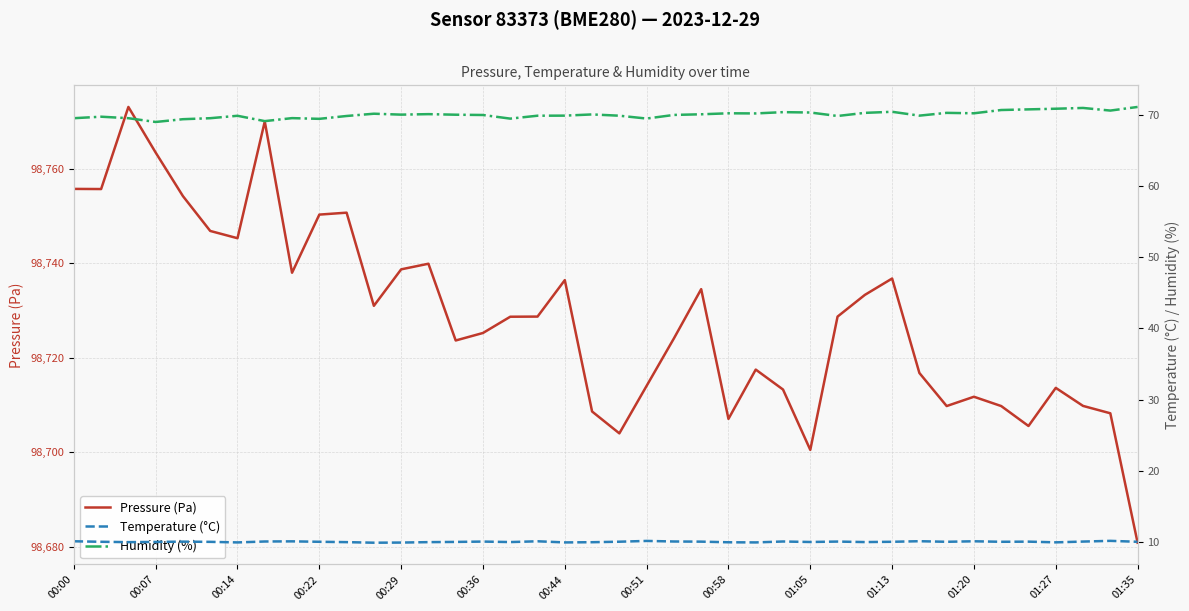

What value does the Pressure (Pa) series have at 01:20?

98711.8